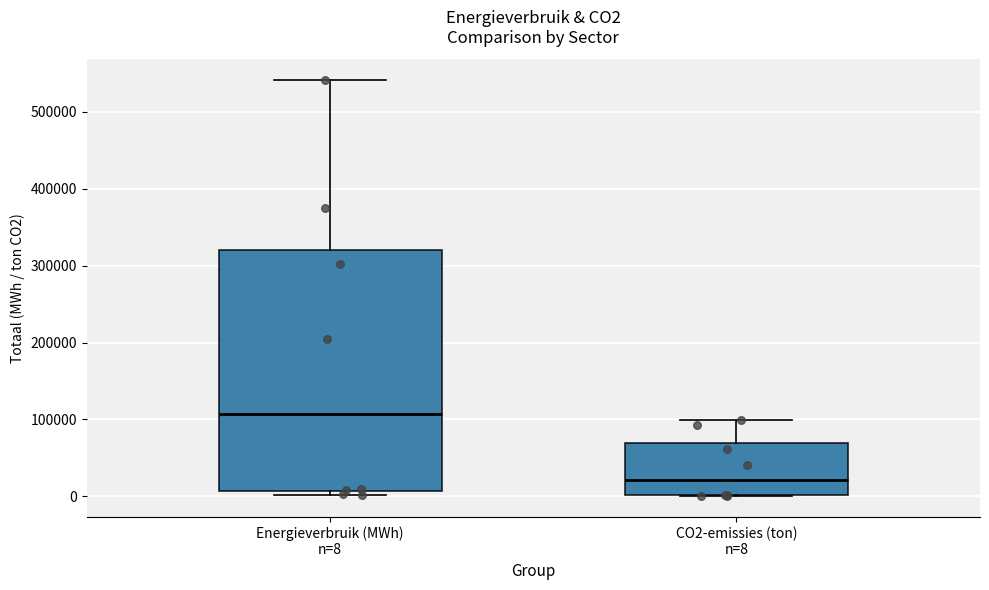

Which box has the highest median line?

Energieverbruik (MWh) n=8